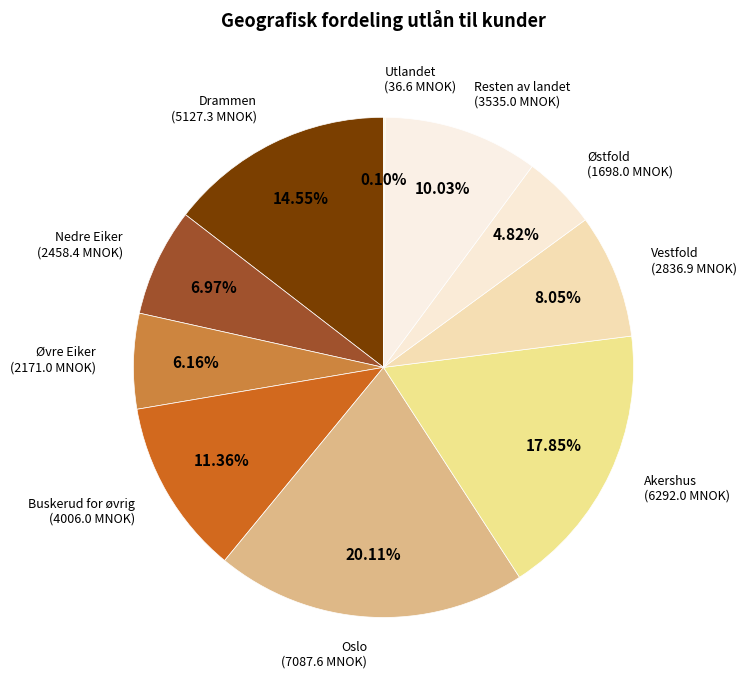

Which category has the biggest portion of the pie?

Oslo